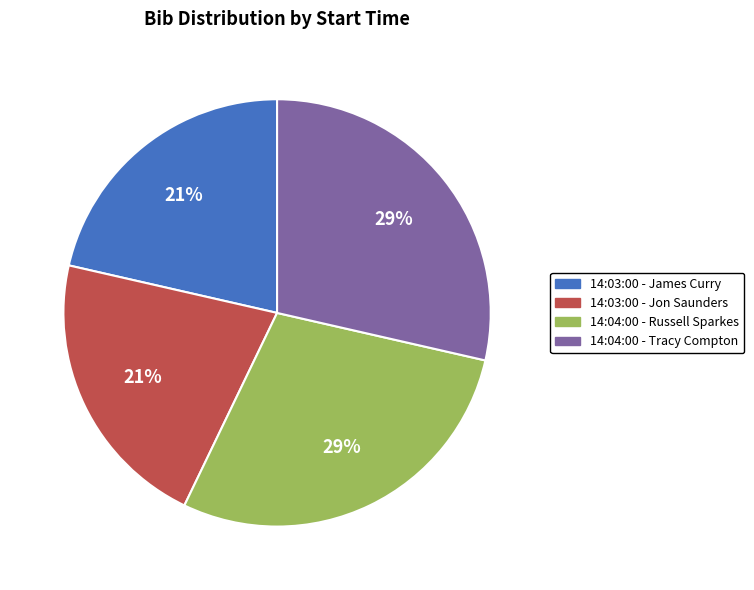

Does 14:04:00 - Tracy Compton represent more than half of the total?

No